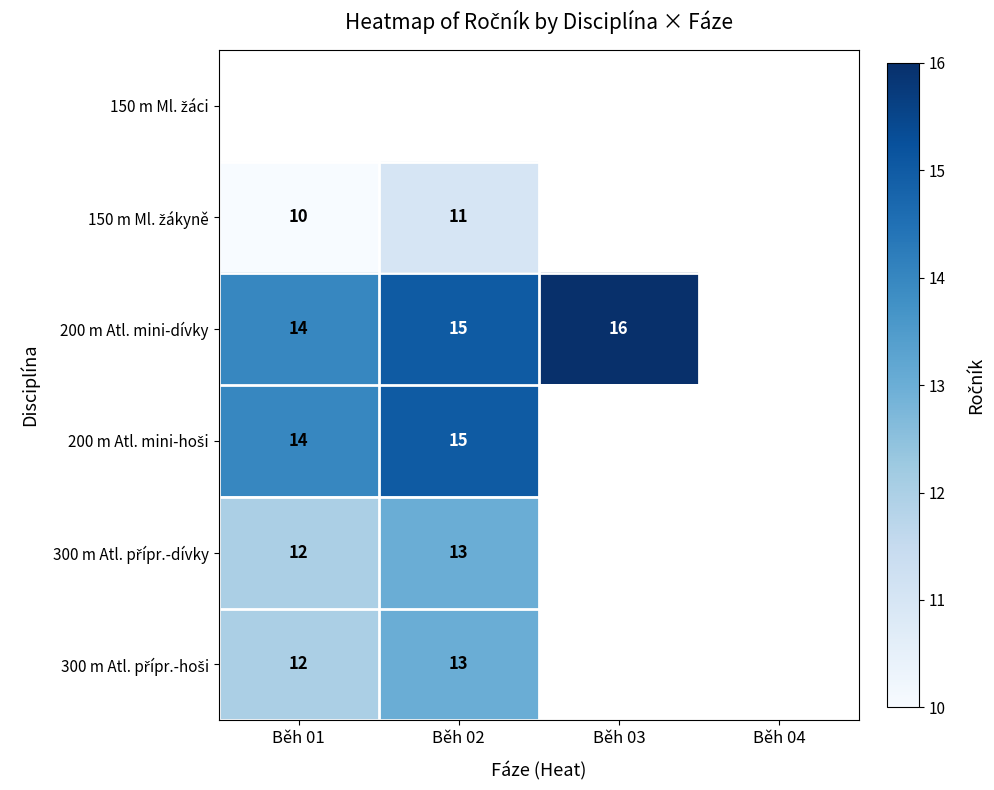

The value of 200 m Atl. mini-dívky at Běh 01 is 4. True or false?

False